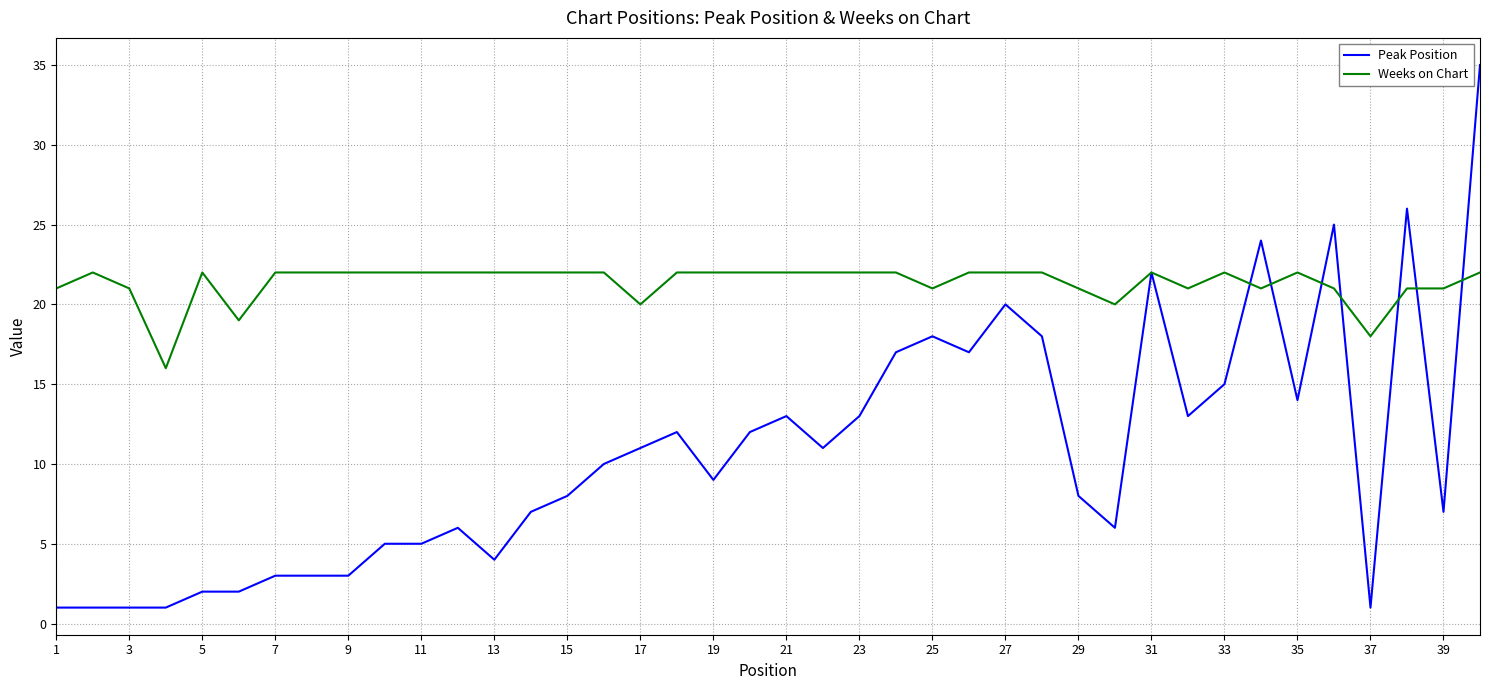

How many categories are shown in the chart?

40